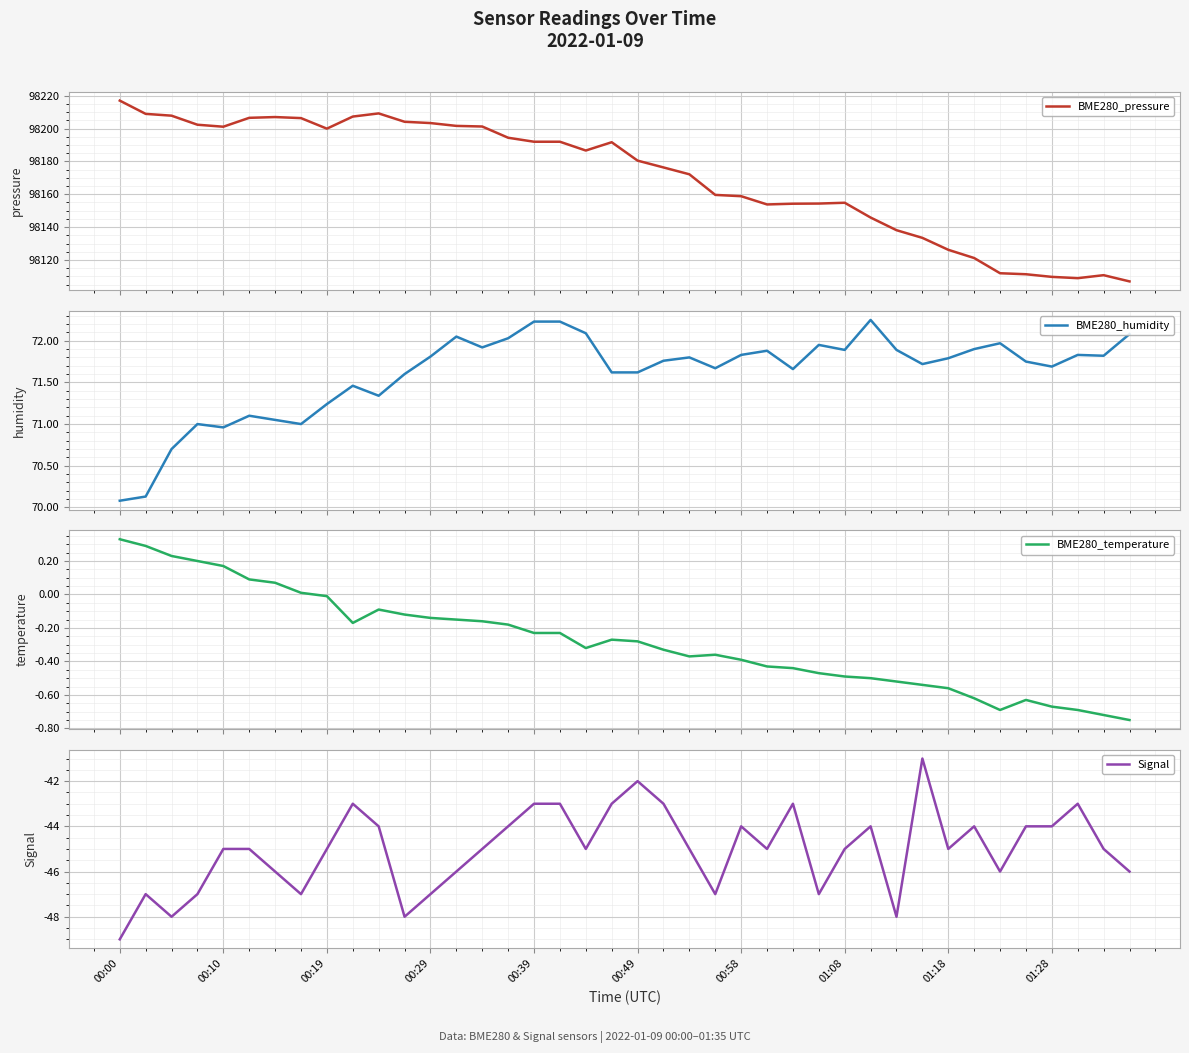

True or false: BME280_humidity and BME280_temperature intersect in this chart.

False